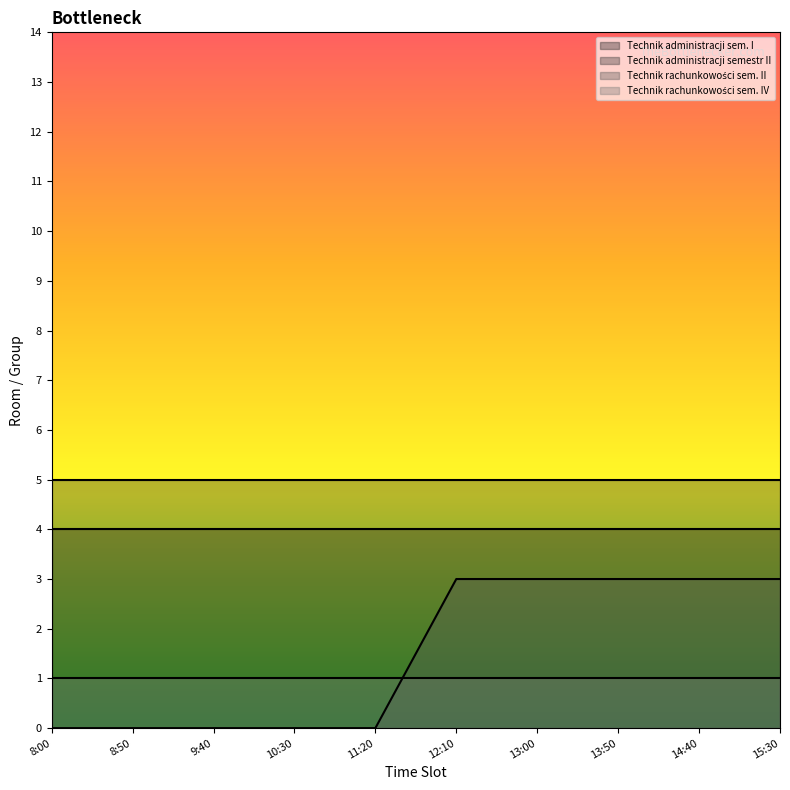

Count the number of data series in this chart.

4